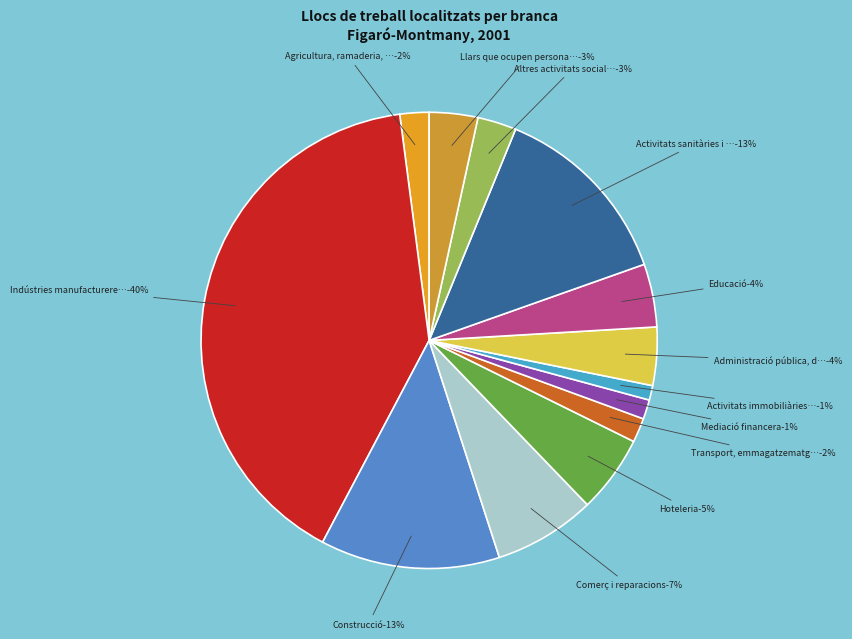

Combined, what portion of the pie is Administració pública, defensa i SS and Indústries manufactureres?

44.3%